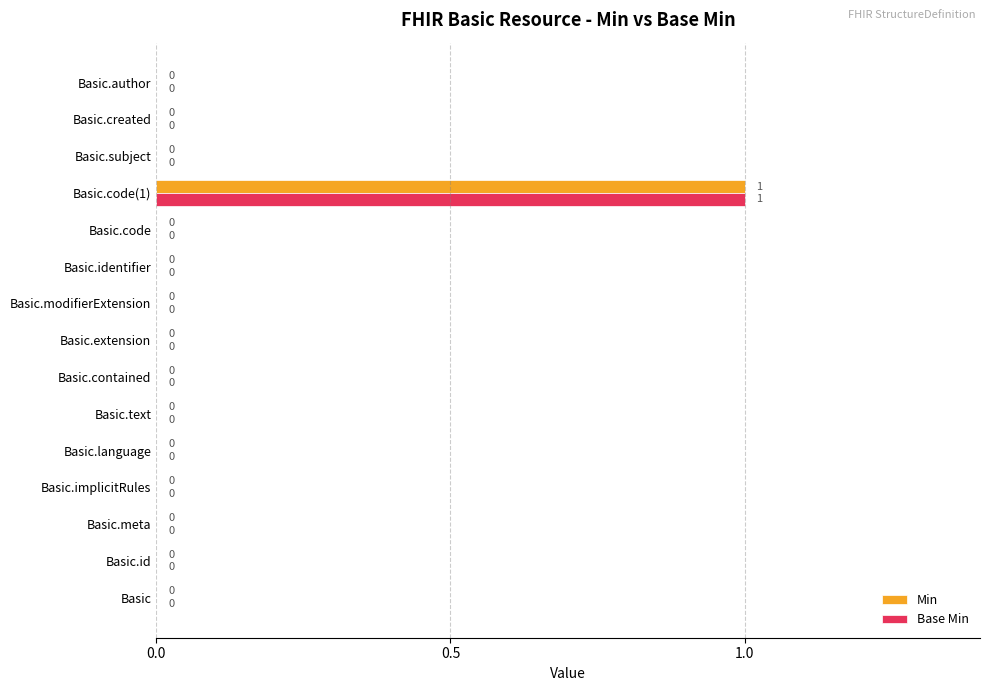

At which category is the sum across all series the highest?

Basic.code(1)